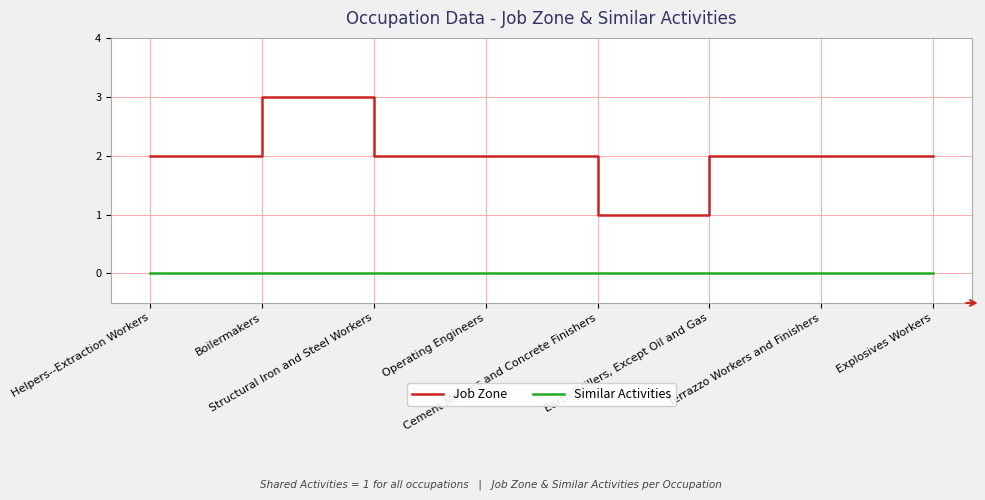

Does the chart display data point markers on the line(s)?

No